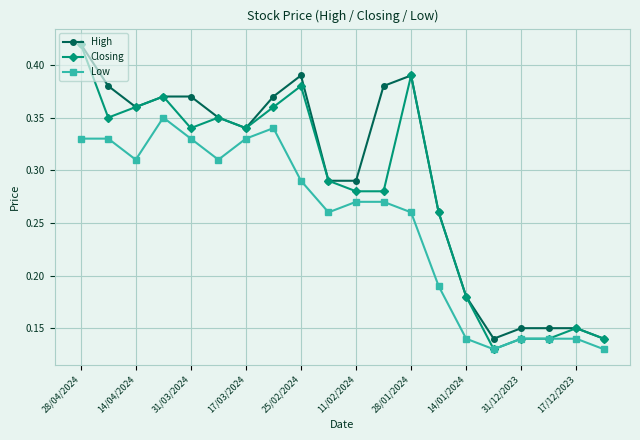

True or false: Closing has more than 0 points higher than both neighbors.

True